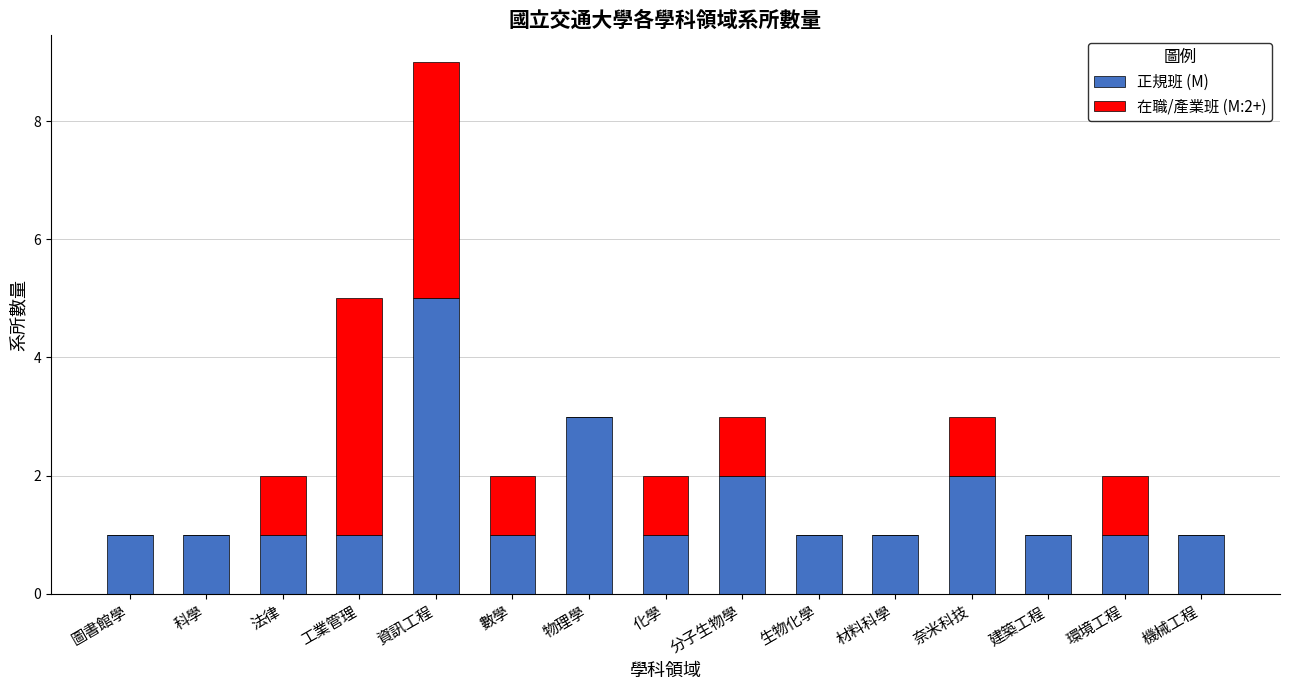

Is it true that 正規班 (M) equals 1 at 材料科學?

True